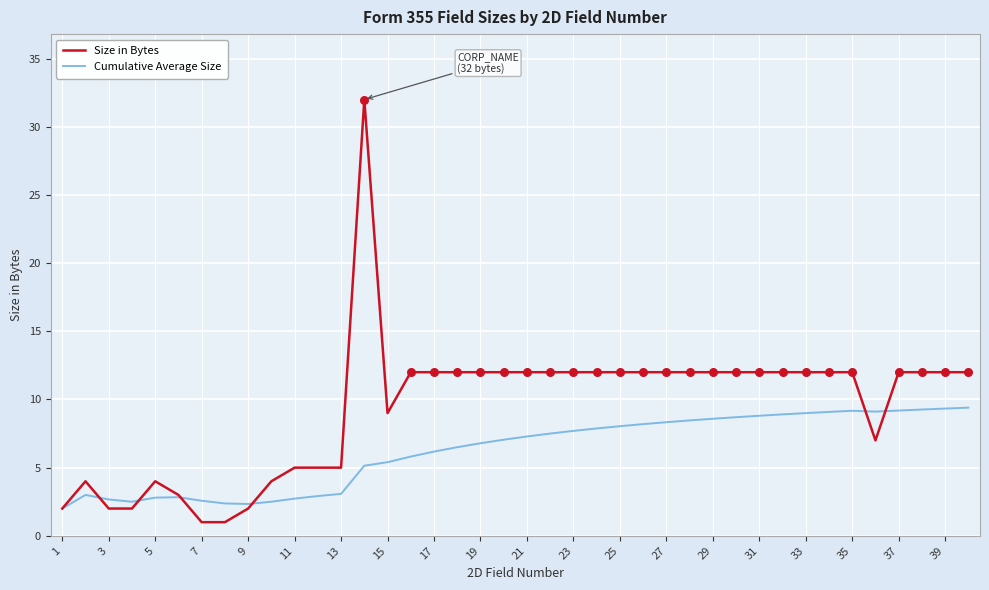

Which series has the largest total across all categories?

Size in Bytes